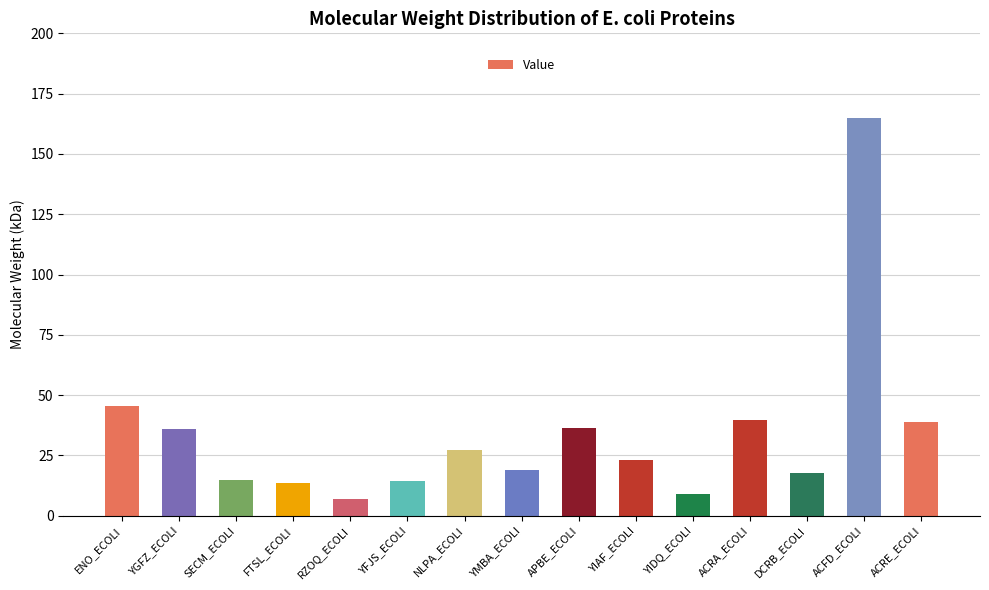

Read the value at NLPA_ECOLI.

27.1